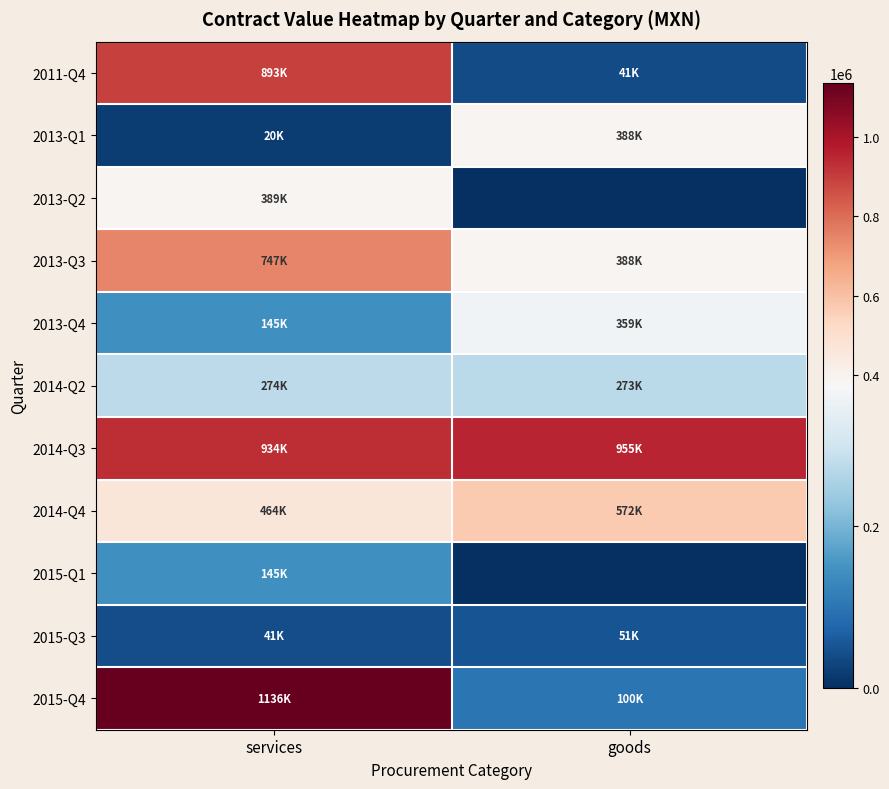

What is the spread (max minus min) of values at services?

1115186.2